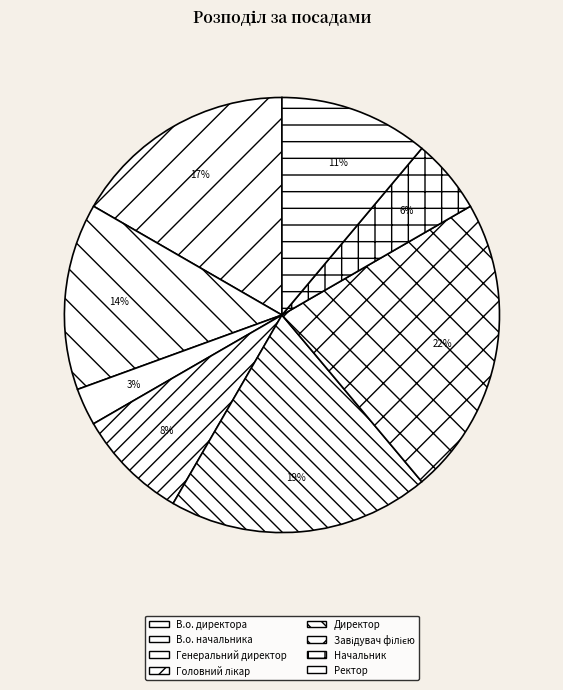

How many slices are in this pie chart?

8